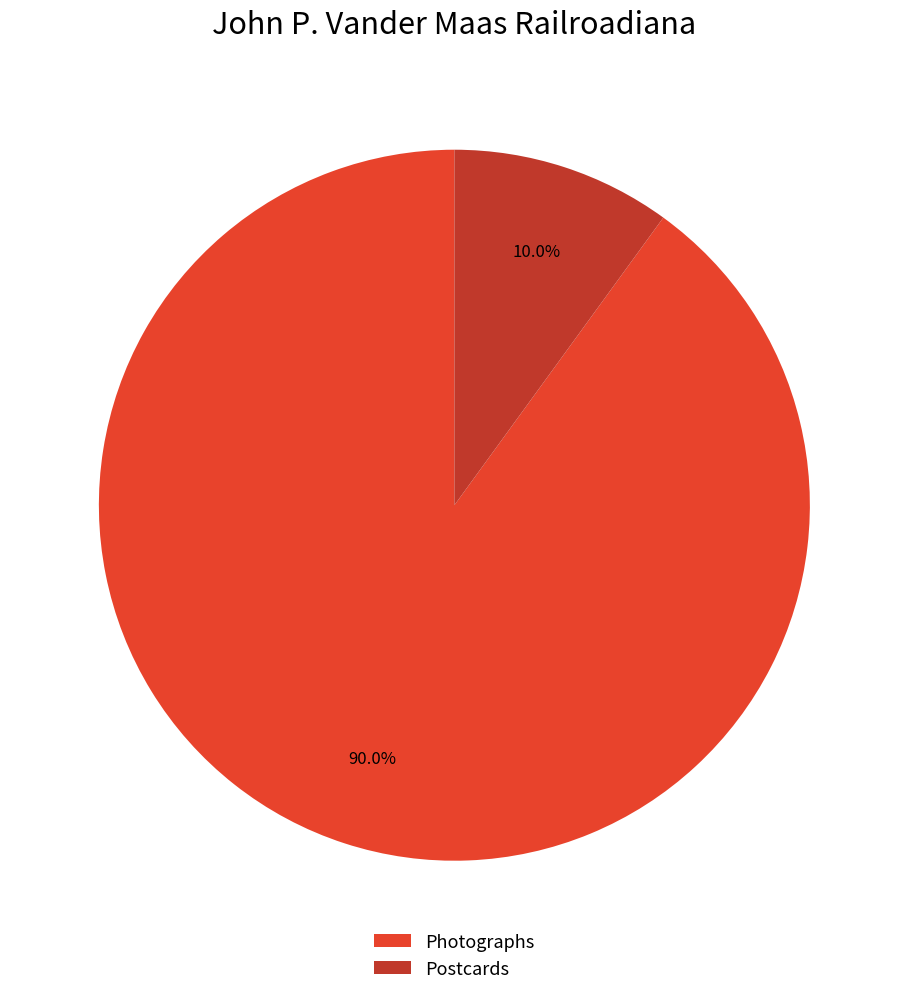

What is the total percentage of Postcards and Photographs?

100.0%